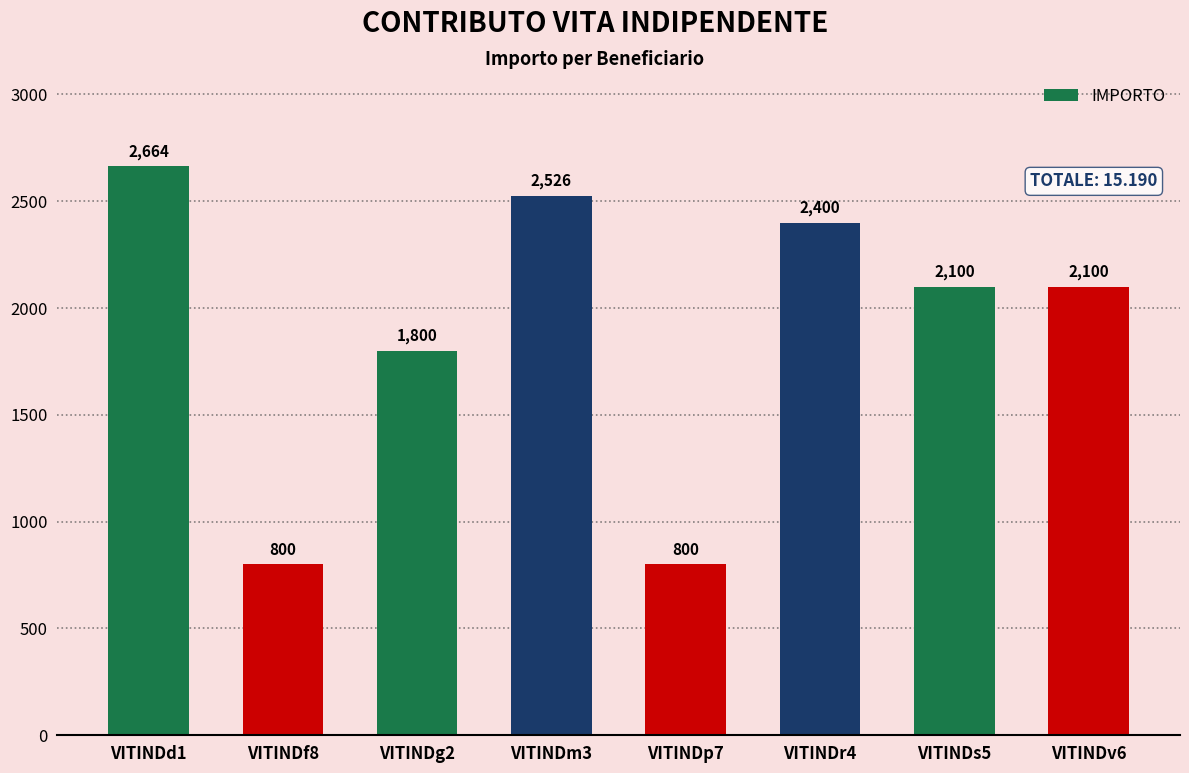

At which category does the chart reach its peak across all series?

VITINDd1